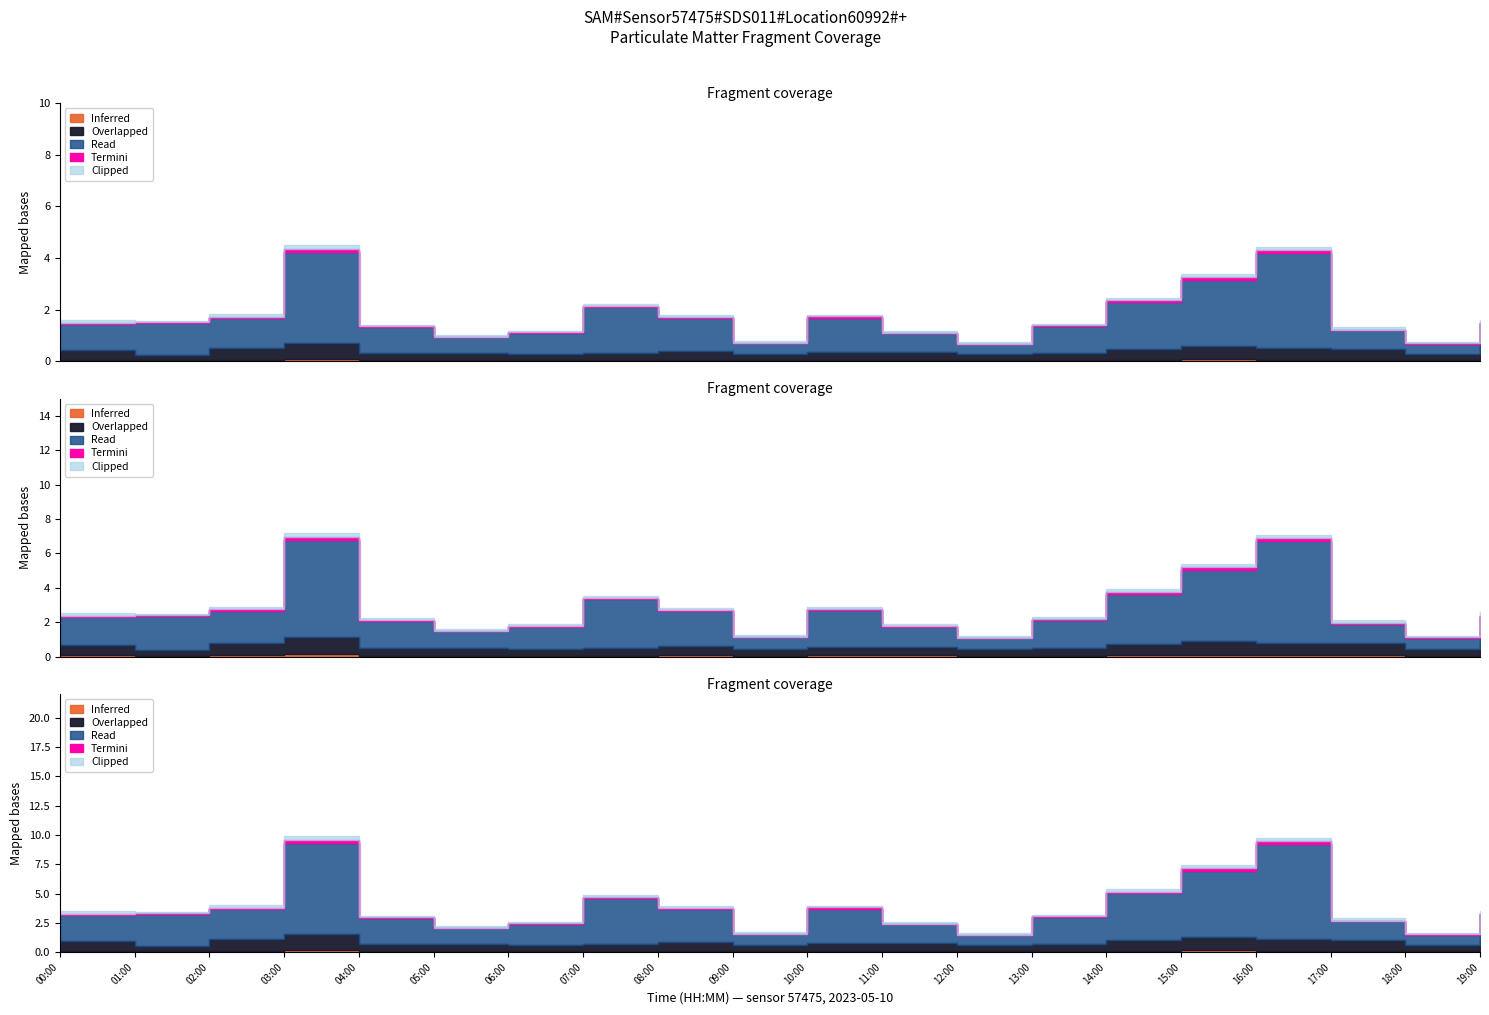

True or false: P2 and P1 intersect in this chart.

False